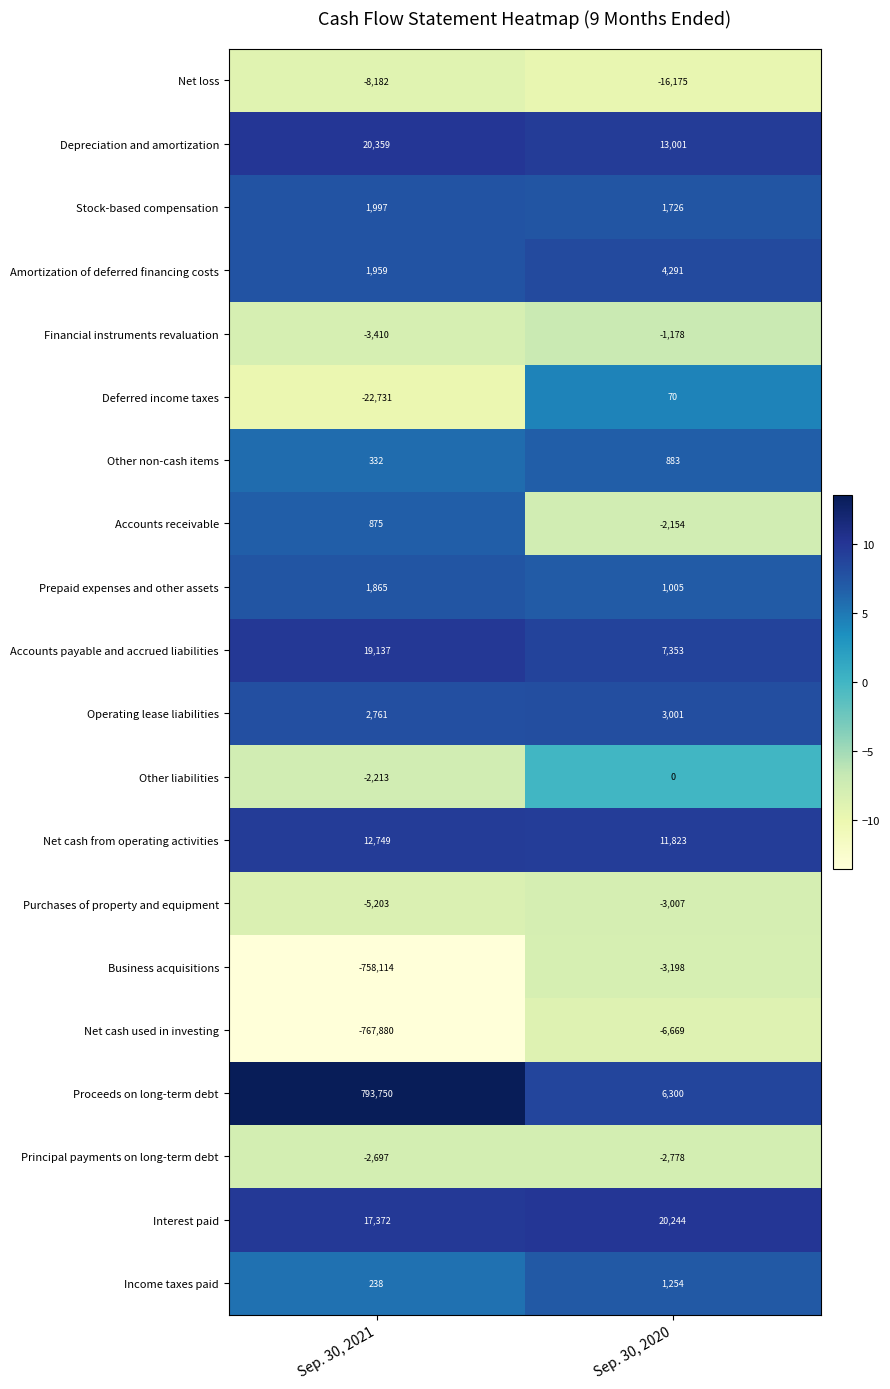

What is the lowest value of the Deferred income taxes series?

-22731